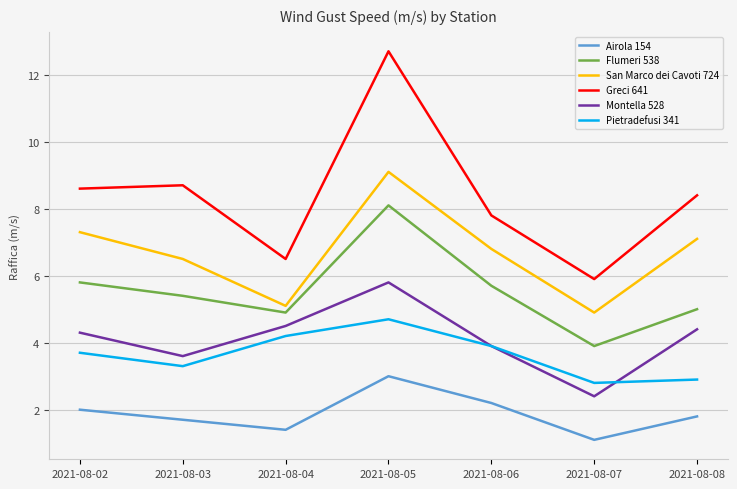

How many interior local peaks does the San Marco dei Cavoti 724 series have?

1